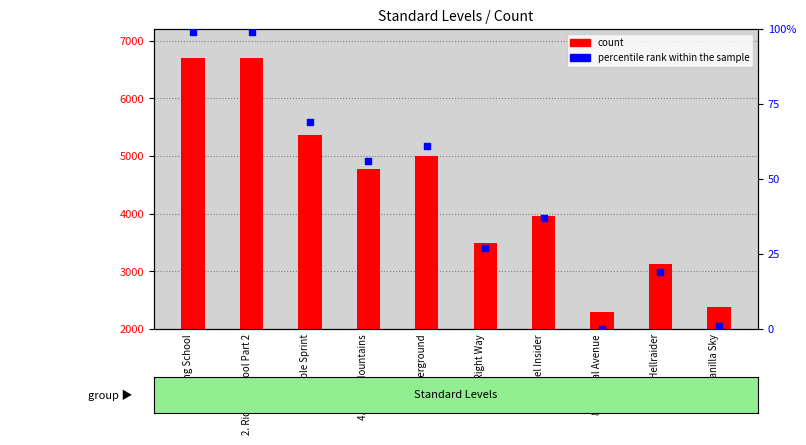

Is the value of count at 1. Riding School greater than the value of percentile rank within the sample at 4. Sinus Mountains?

Yes